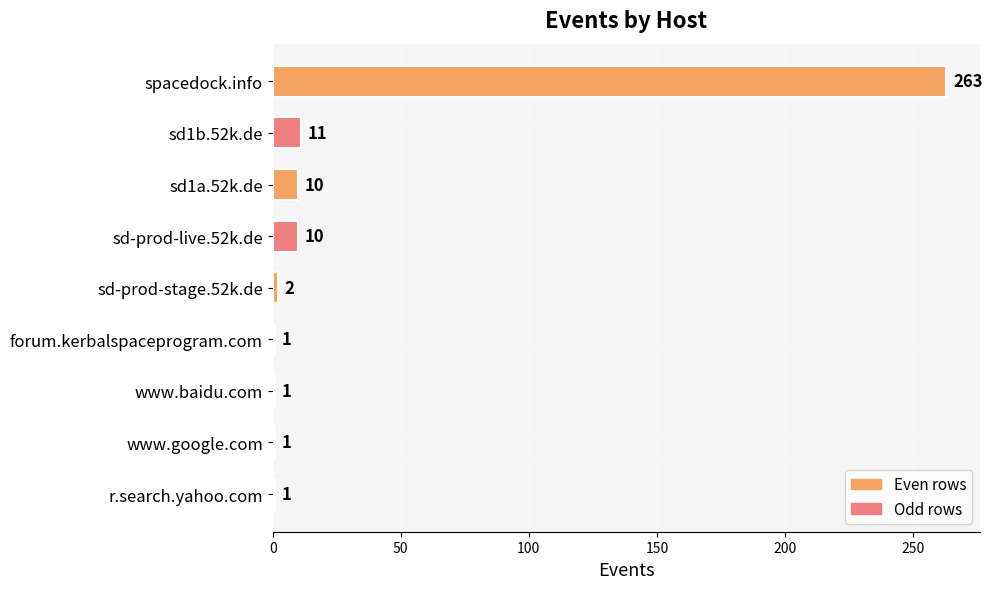

Where is the data nearest to the value 132?

sd1b.52k.de